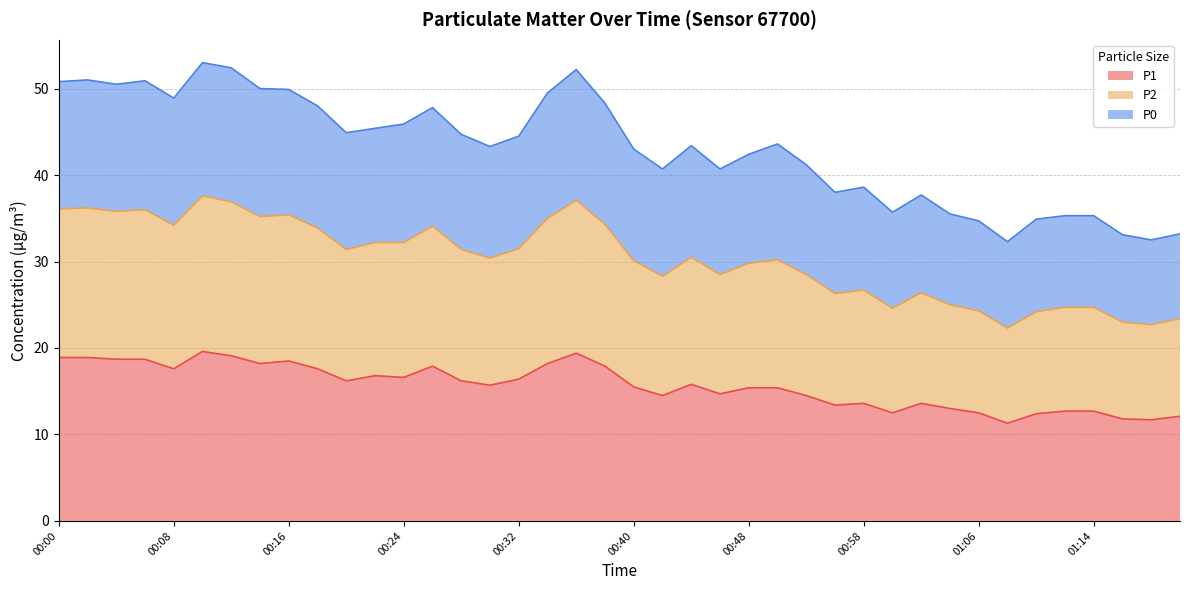

What is the average value of the P1 series?

15.7